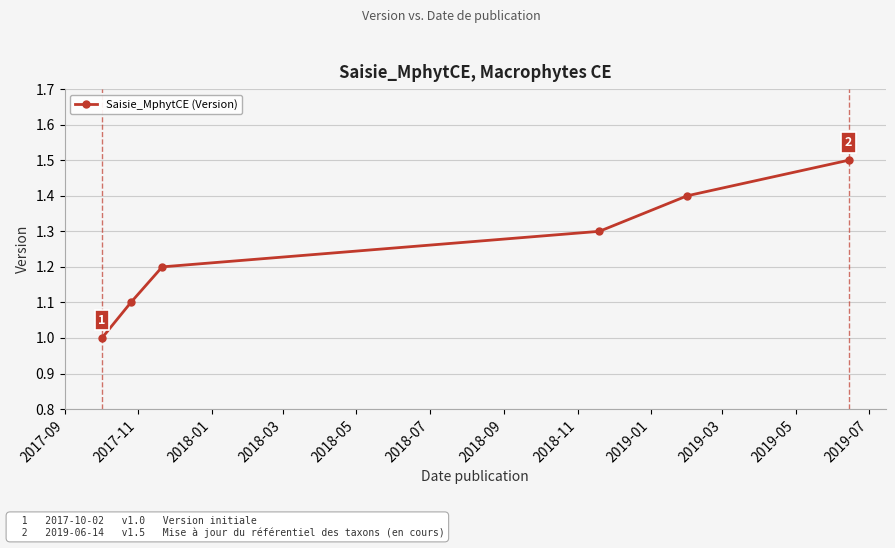

True or false: there are more than 1 points higher than both neighbors.

False